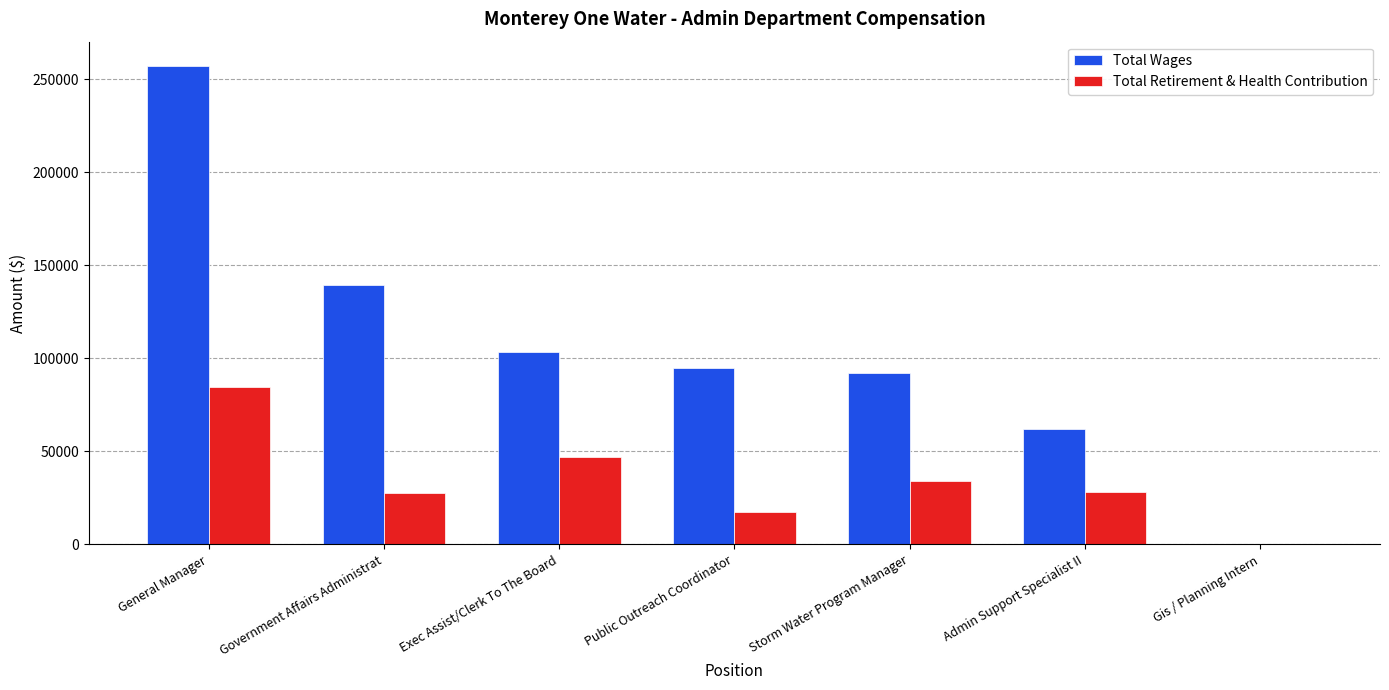

Which category has the highest value across all series?

General Manager